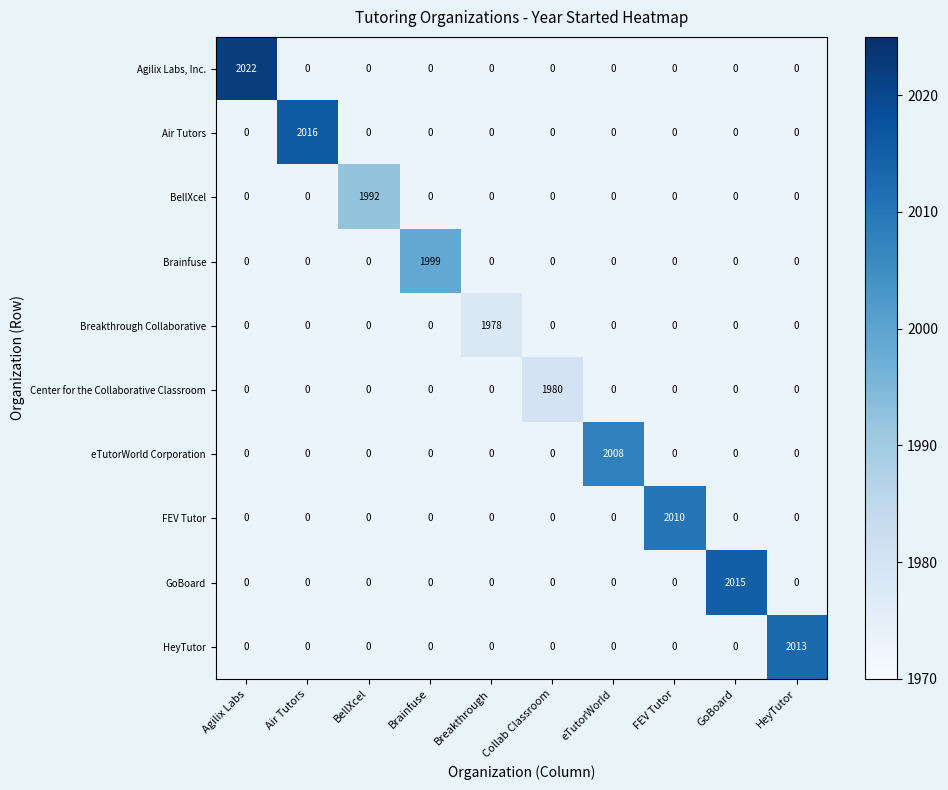

What is the difference between the maximum and second lowest values in the Agilix Labs, Inc. series?

2022